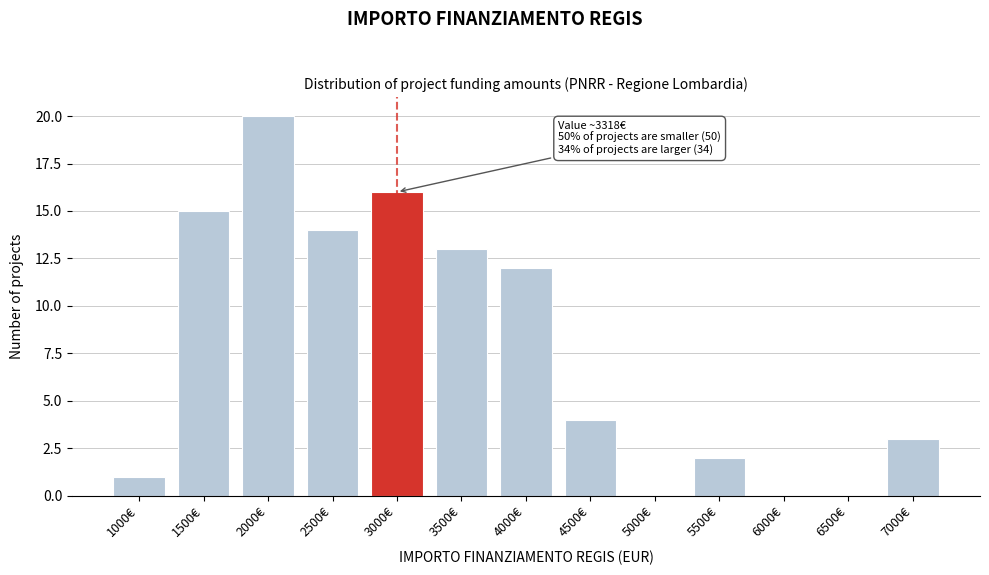

Reading right to left, transcribe all the data shown in this chart.

7000€=3	6500€=0	6000€=0	5500€=2	5000€=0	4500€=4	4000€=12	3500€=13	3000€=16	2500€=14	2000€=20	1500€=15	1000€=1